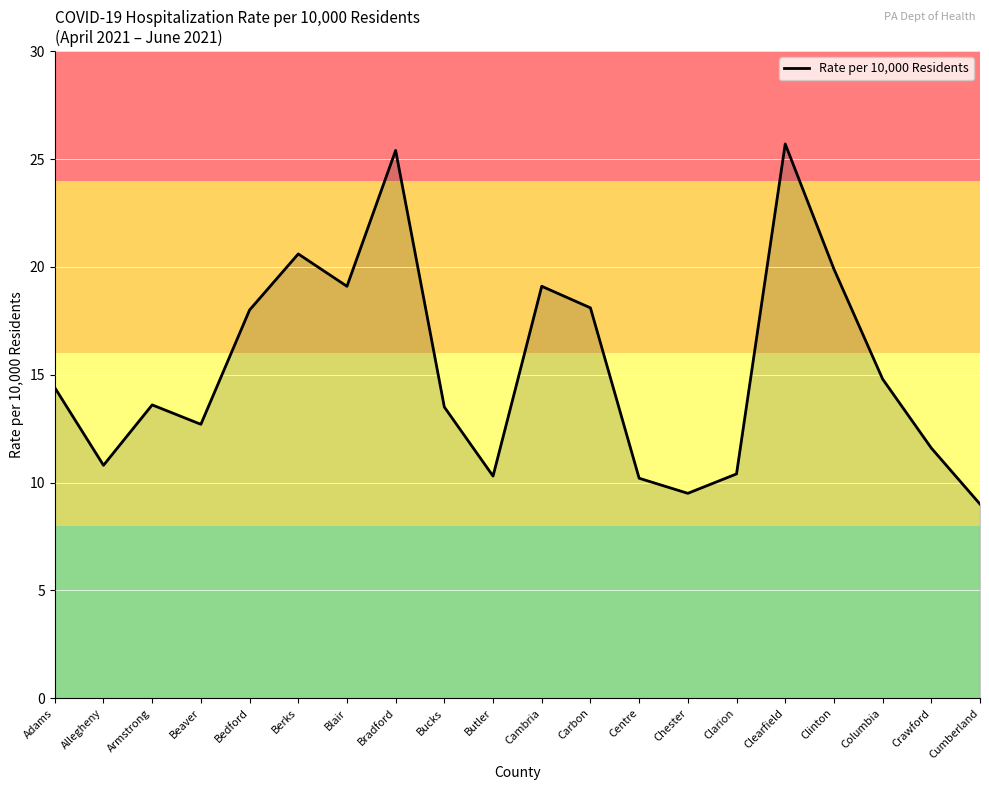

What is the difference between the maximum and minimum values?

16.7